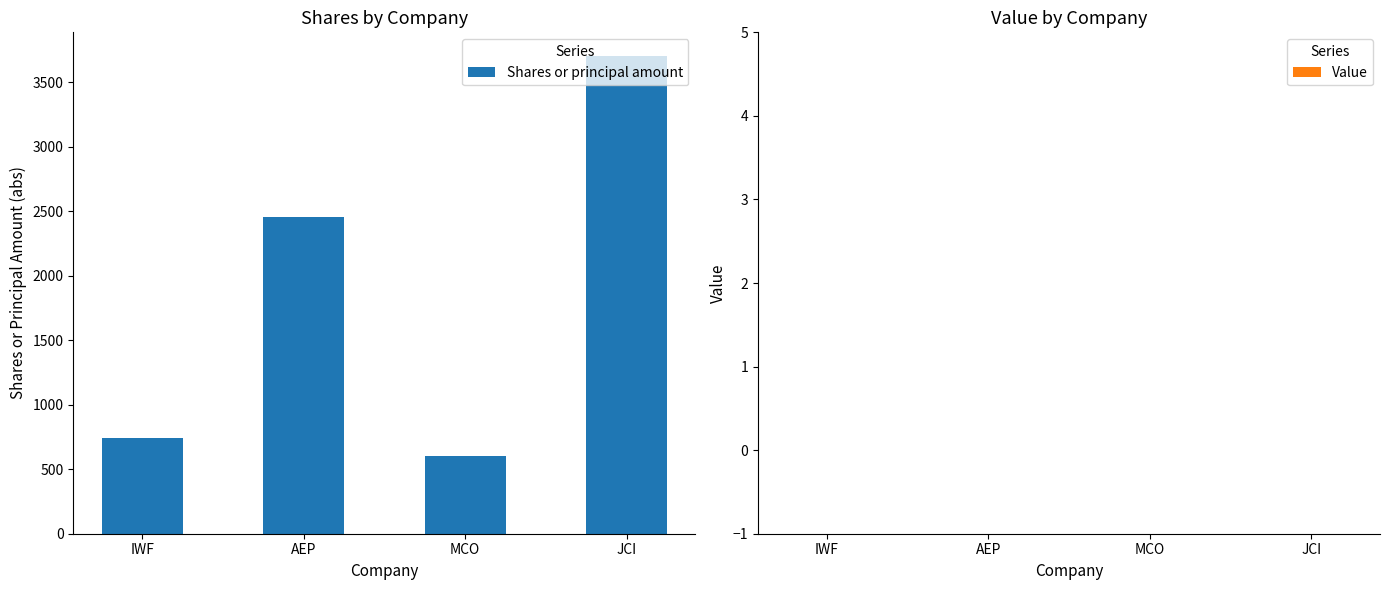

What is the minimum value shown in the chart?

600